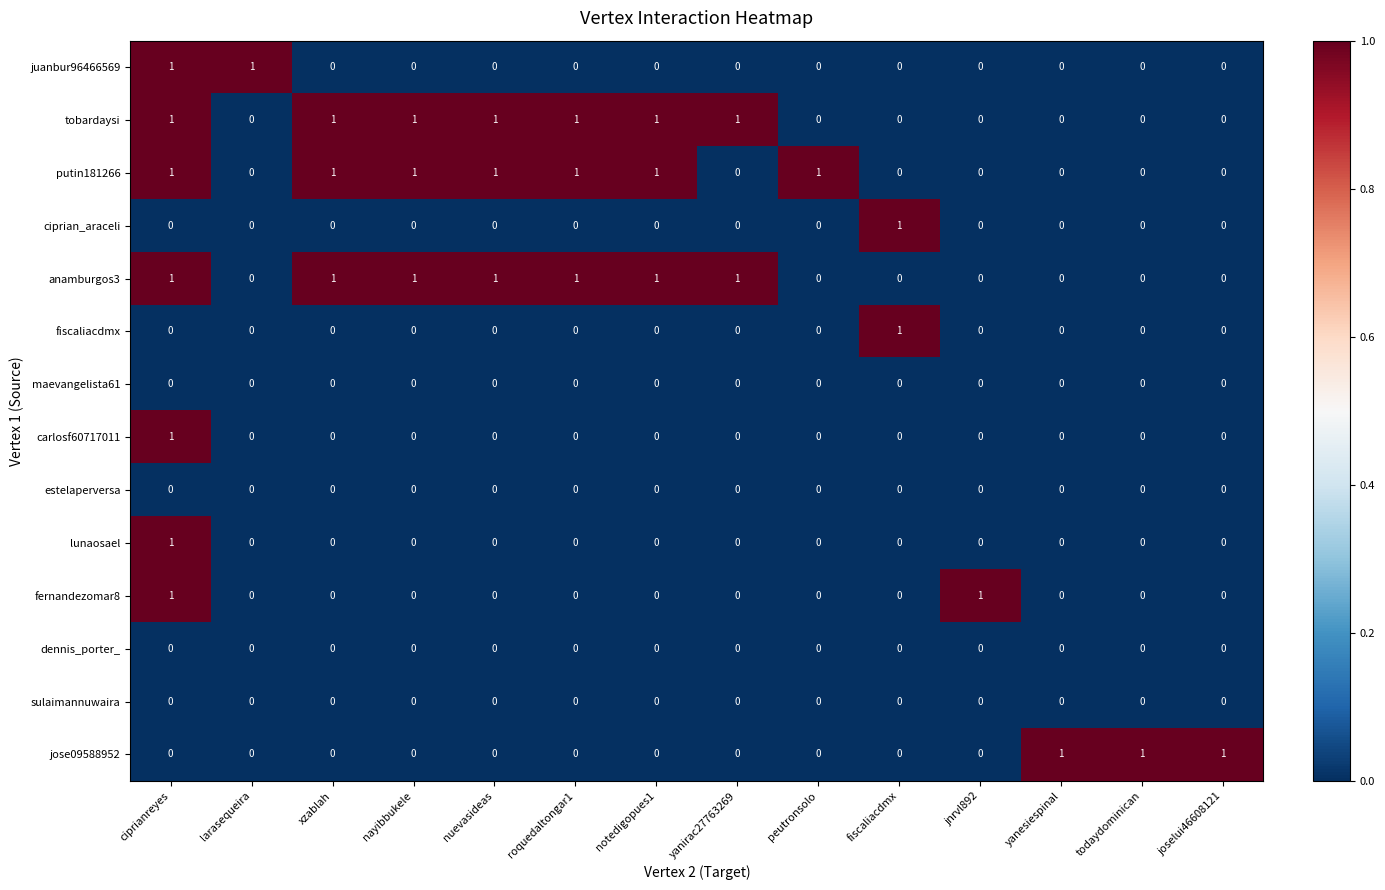

Count the fiscaliacdmx values in the range 0 to 1.

14